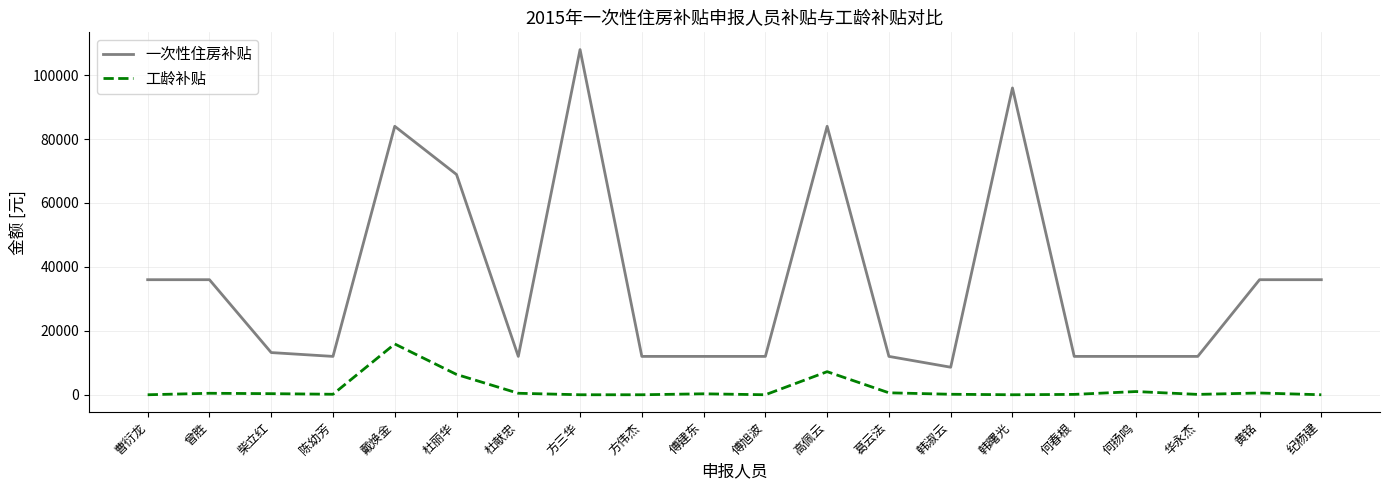

At which category is the sum across all series the highest?

方三华